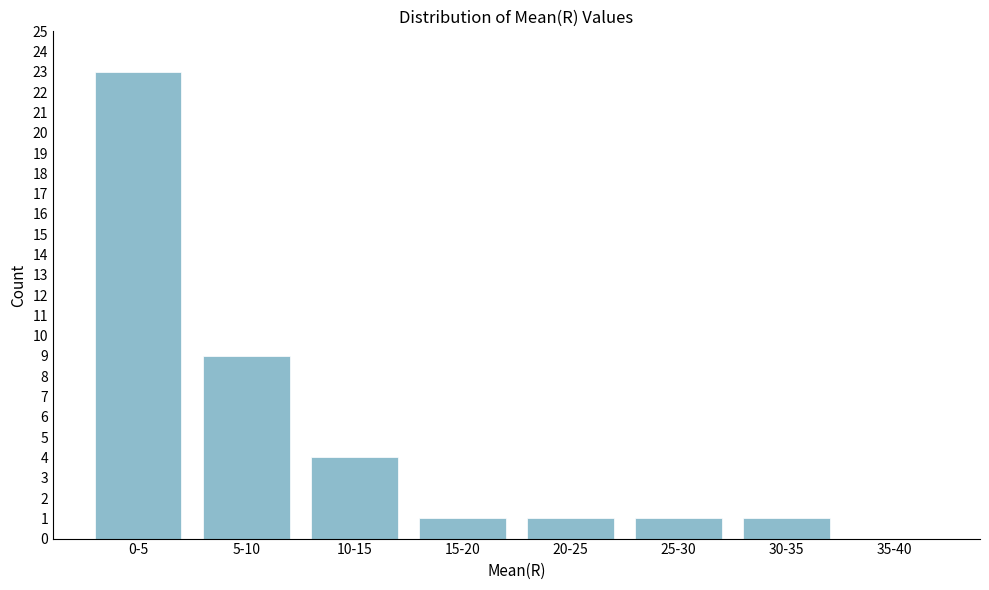

Reading left to right, extract all data points from this chart.

0-5=23	5-10=9	10-15=4	15-20=1	20-25=1	25-30=1	30-35=1	35-40=0